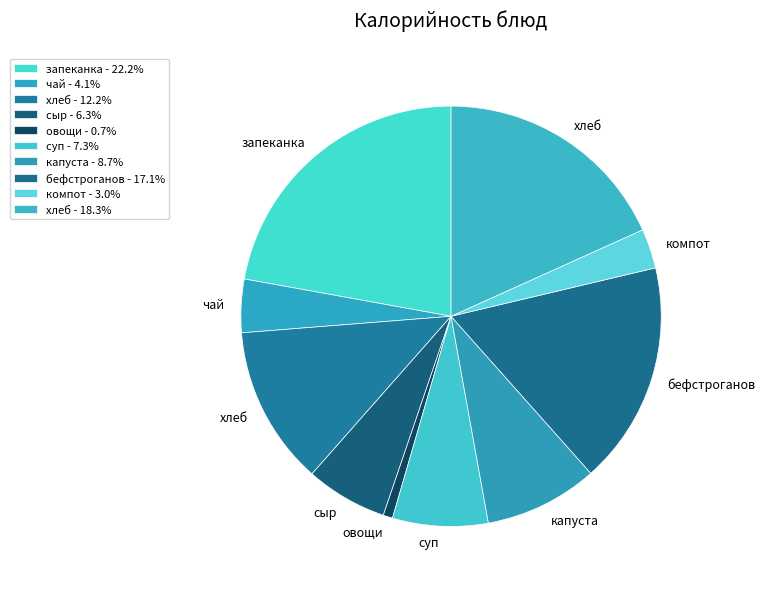

How many slices are in this pie chart?

10